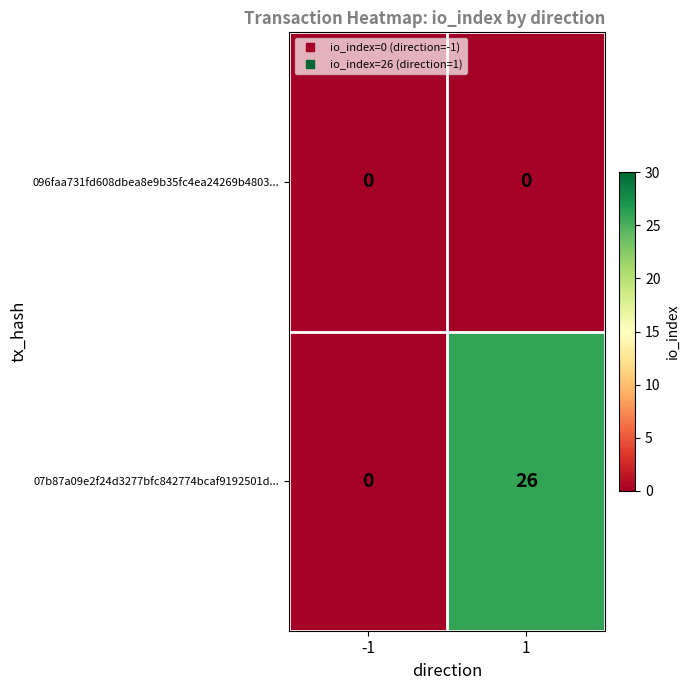

Which series has the largest range (max minus min)?

07b87a09e2f24d3277bfc842774bcaf9192501d...